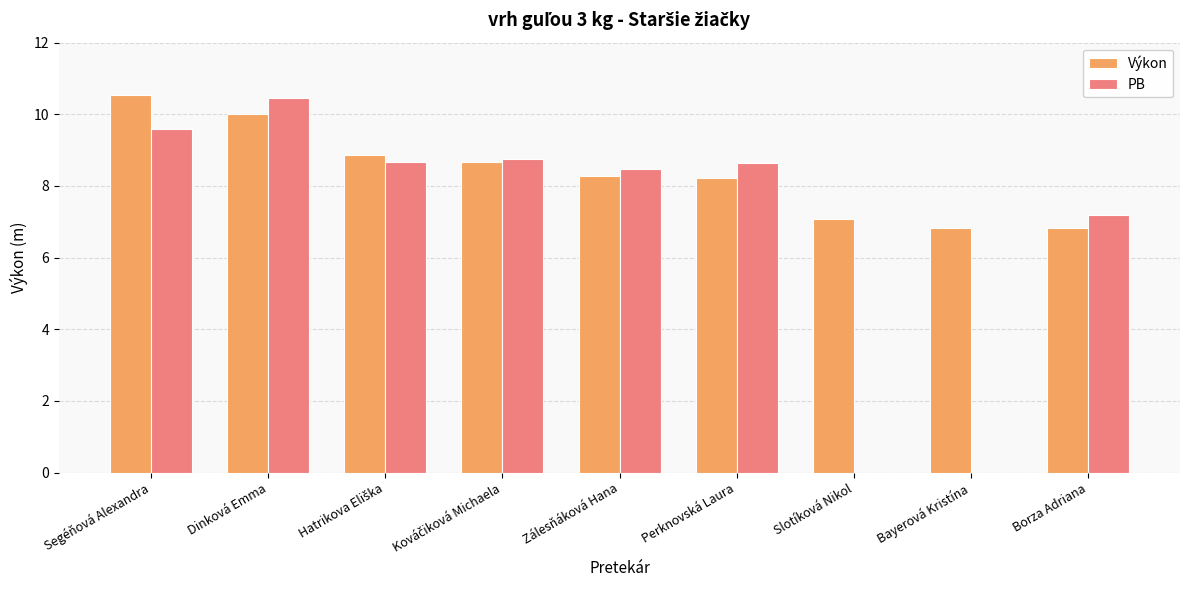

What value does the PB series have at Borza Adriana?

7.2